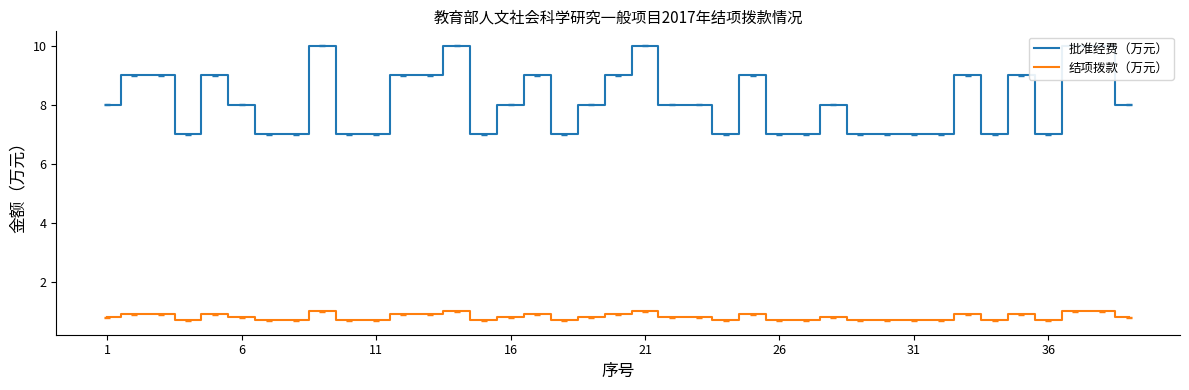

Read the 结项拨款（万元） value at 21.

1.0